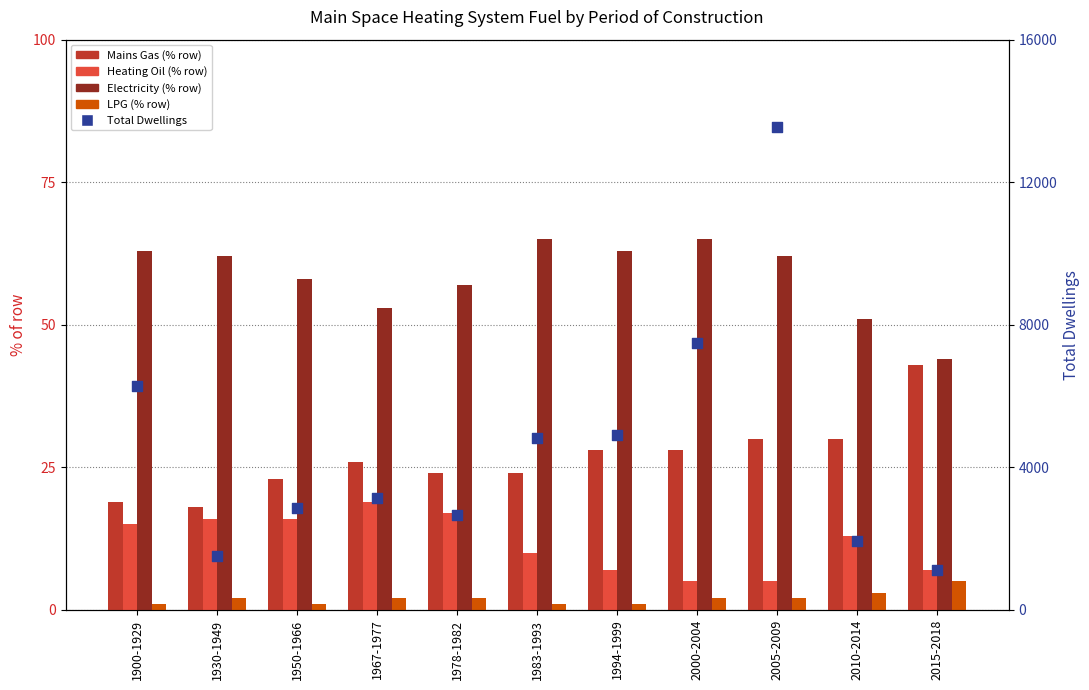

What is the total value across all series at 1967-1977?

3227